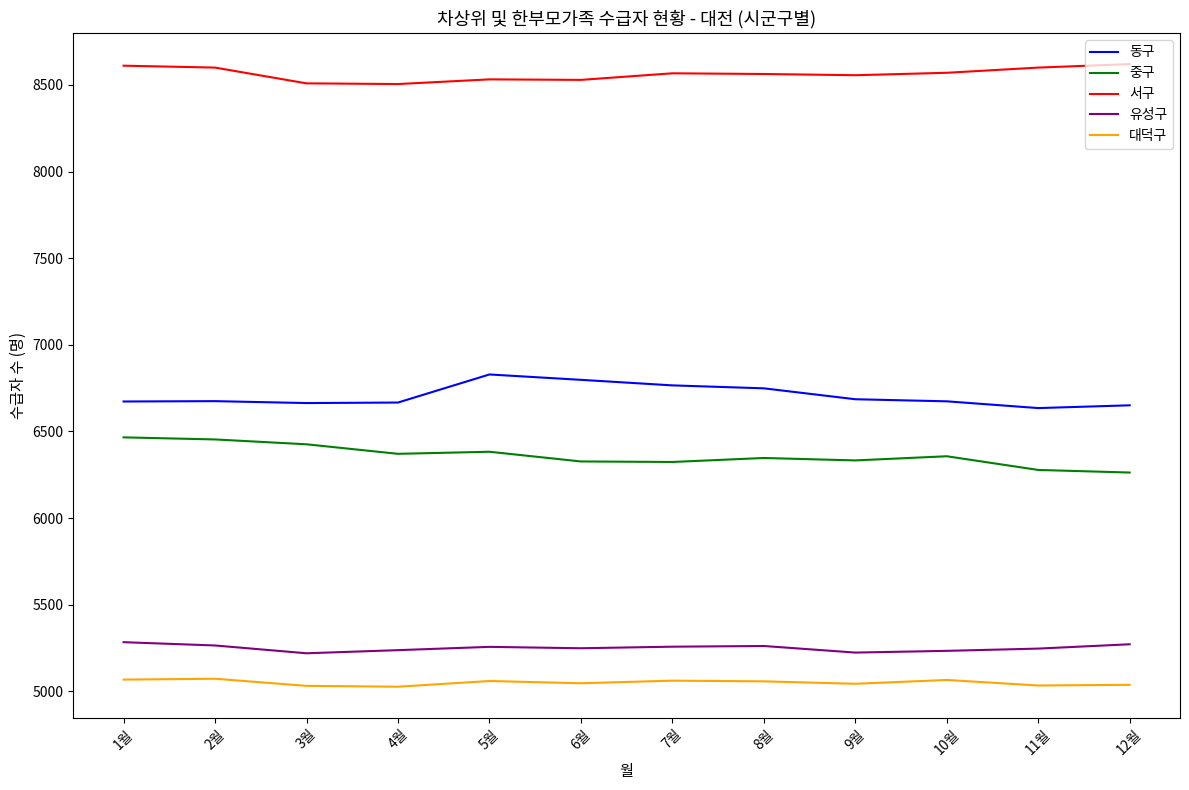

What is the average value of the 유성구 series?

5251